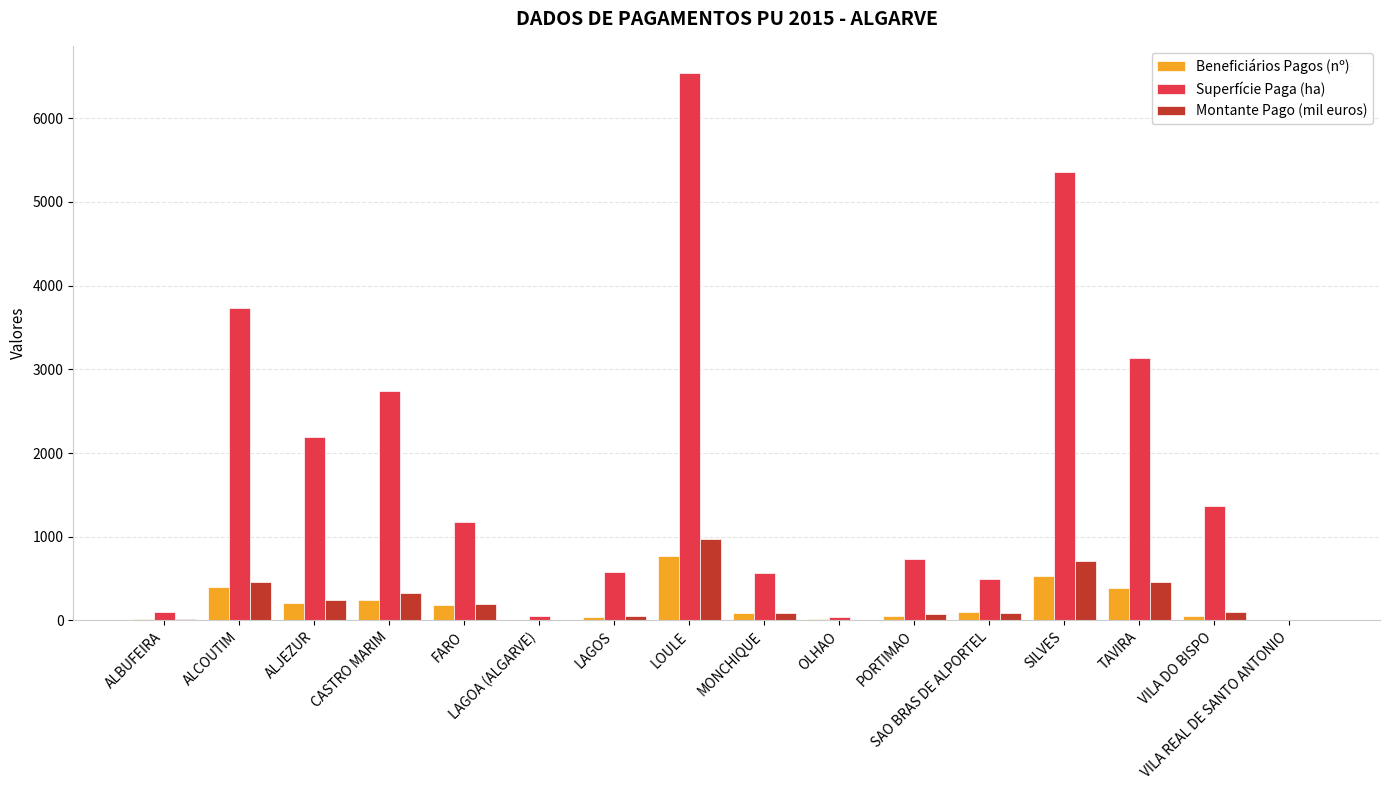

What is the maximum value shown in the chart?

6538.0